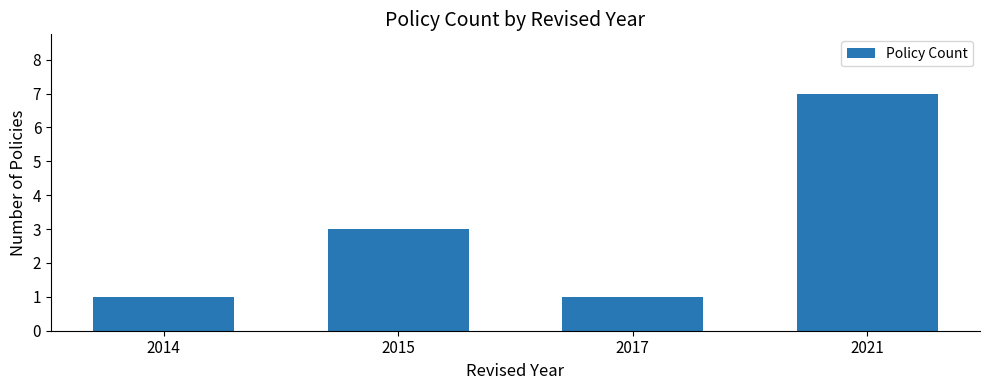

At which category does the chart reach its peak across all series?

2021